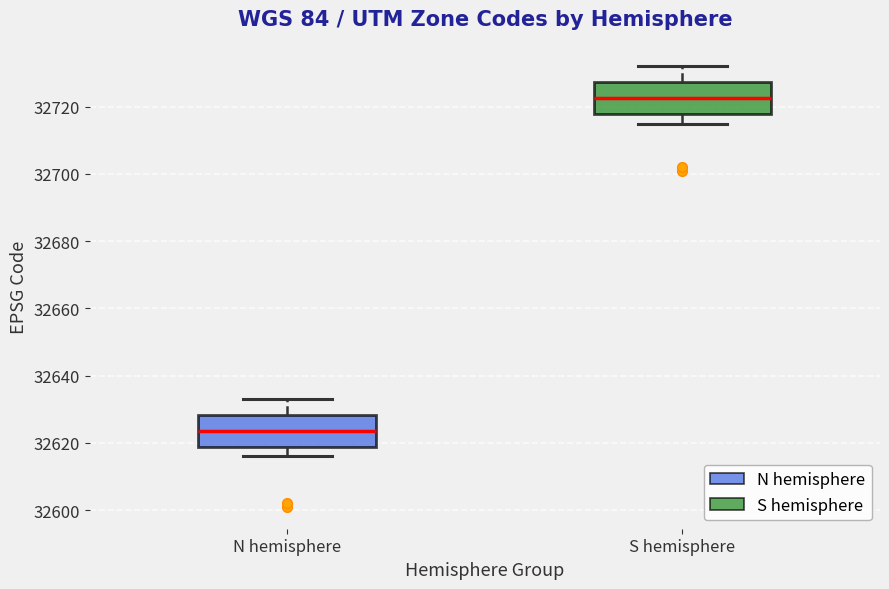

Reading left to right, transcribe this box plot: for each box, give where its median line is, the range the box spans, and where its two whiskers end, as read against the y-axis. The values are not printed on the chart, so give them approximately, as read against the axis.

N hemisphere: median 32624, box 32618 to 32628, whiskers 32616 to 32634
S hemisphere: median 32722, box 32718 to 32728, whiskers 32716 to 32732